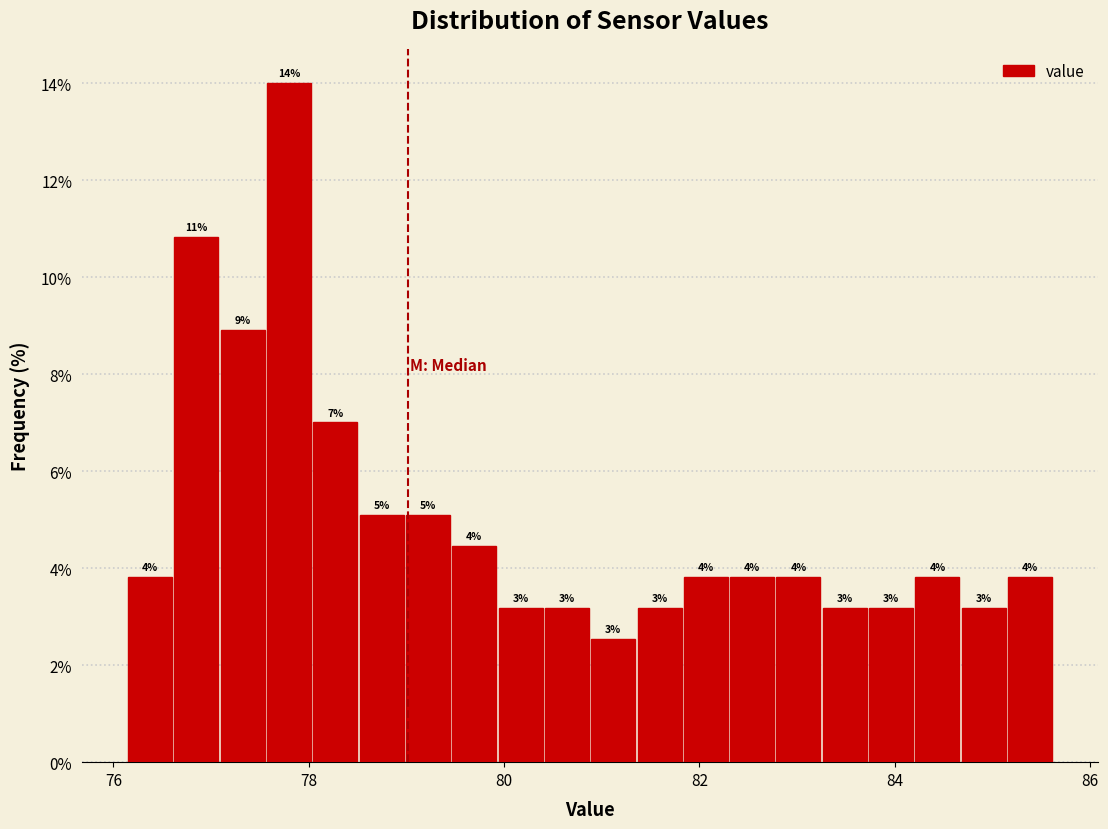

Around what value on the x-axis is the tallest bar? Give the approximate position of its centre, as read against the axis.

77.8